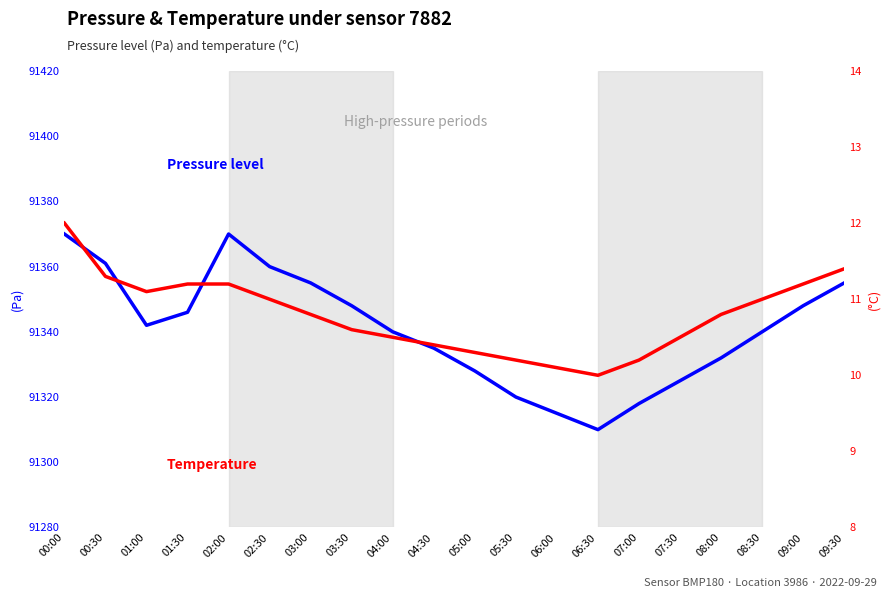

Which series has the largest total across all categories?

Pressure (Pa)